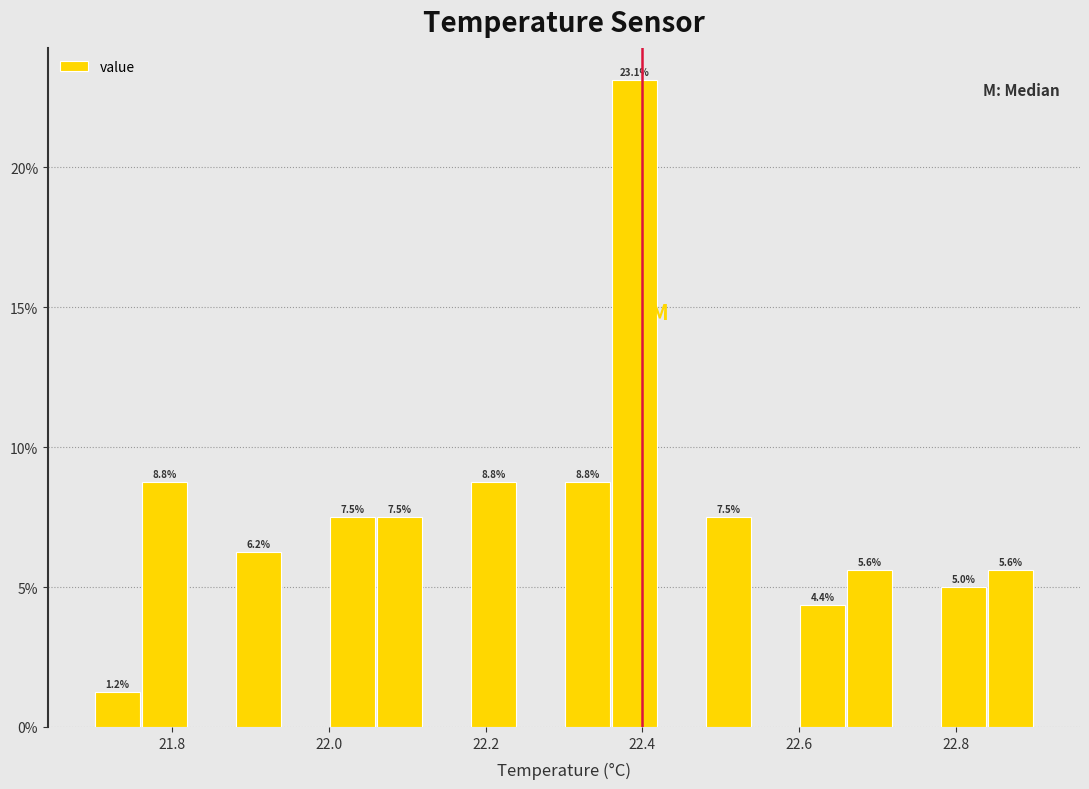

Around what value on the x-axis is the tallest bar? Give the approximate position of its centre, as read against the axis.

22.40